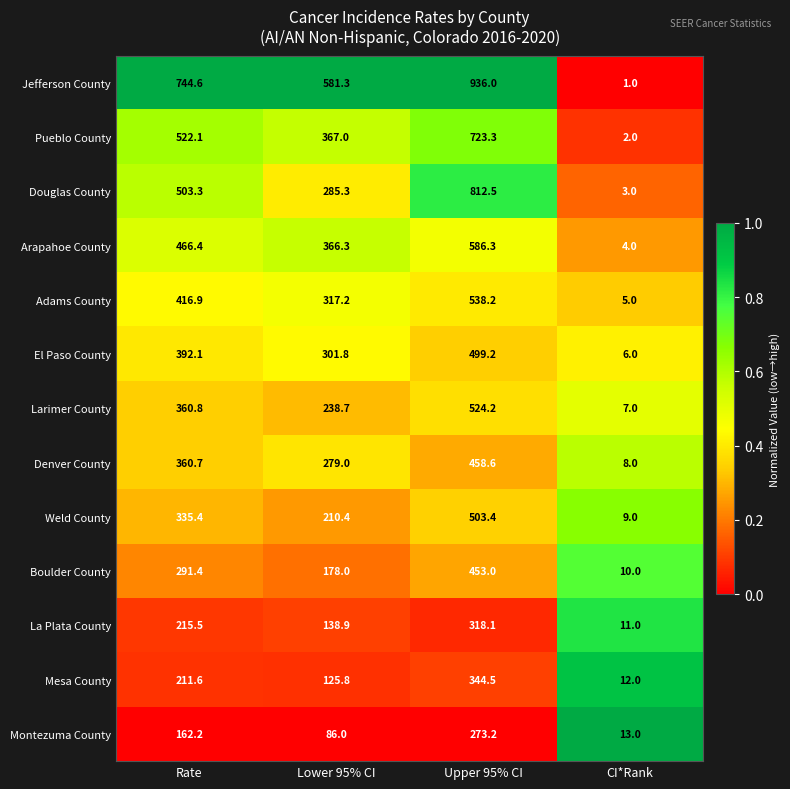

What value does the La Plata County series have at CI*Rank?

11.0